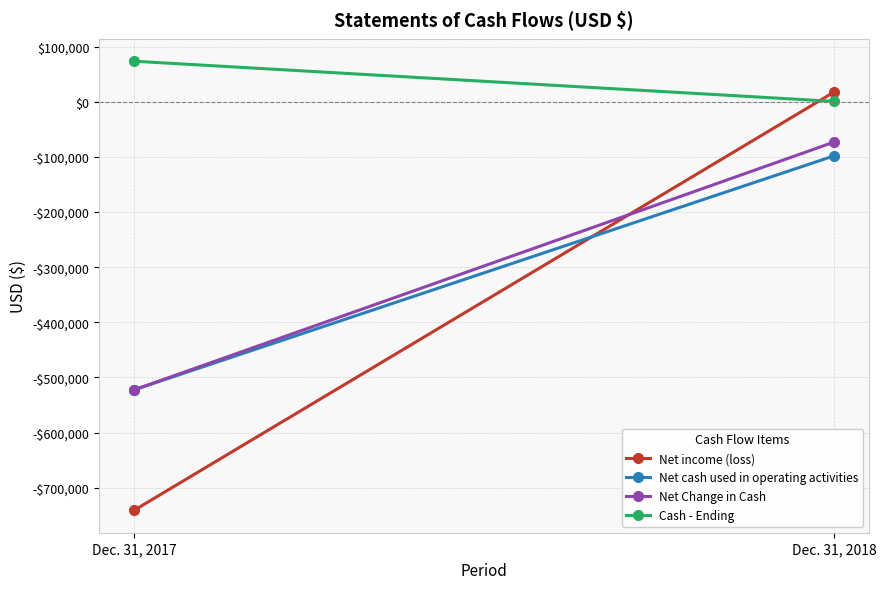

True or false: Net cash used in operating activities has a value of -522366 at Dec. 31, 2017.

True